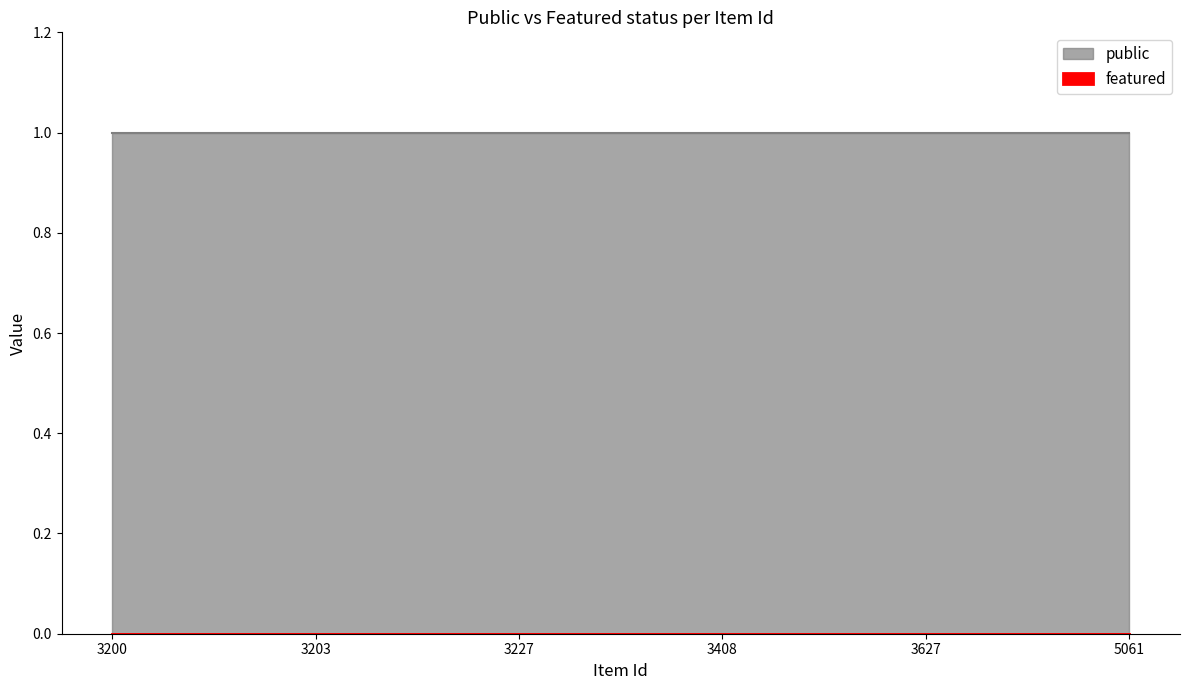

Reading right to left, transcribe all the data shown in this chart.

public: 1	1	1	1	1	1
featured: 0	0	0	0	0	0